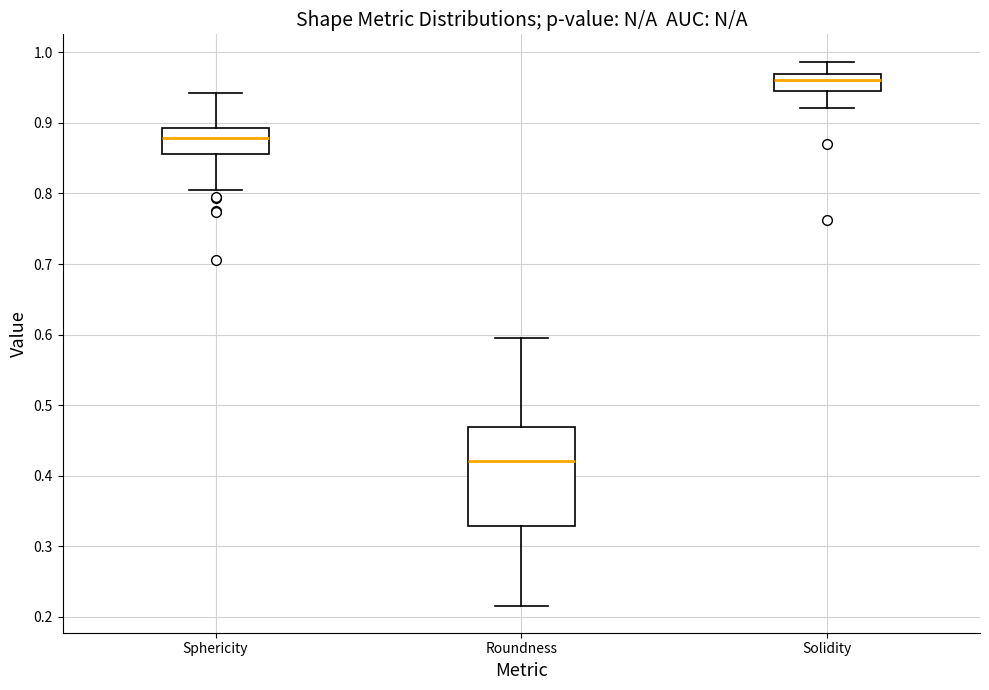

Reading left to right, transcribe this box plot: for each box, give where its median line is, the range the box spans, and where its two whiskers end, as read against the y-axis. The values are not printed on the chart, so give them approximately, as read against the axis.

Sphericity: median 0.88, box 0.86 to 0.89, whiskers 0.81 to 0.94
Roundness: median 0.42, box 0.33 to 0.47, whiskers 0.22 to 0.60
Solidity: median 0.96, box 0.94 to 0.97, whiskers 0.92 to 0.99